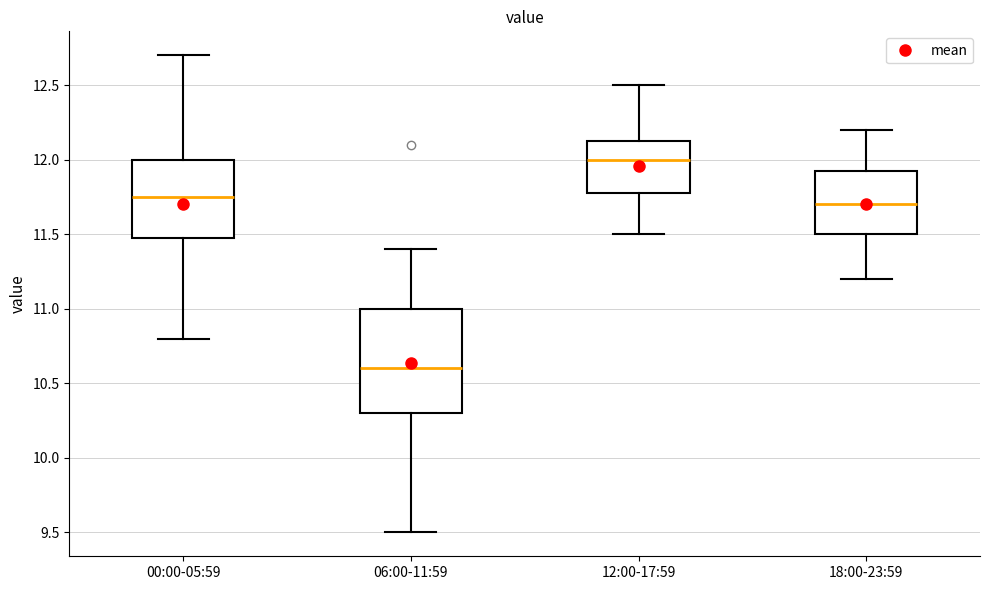

Reading left to right, read every box against the y-axis: the position of its median line, the range the box covers, and the ends of its whiskers. The values are not printed on the chart, so give them approximately, as read against the axis.

00:00-05:59: median 11.75, box 11.50 to 12.00, whiskers 10.80 to 12.70
06:00-11:59: median 10.60, box 10.30 to 11.00, whiskers 9.50 to 11.40
12:00-17:59: median 12.00, box 11.80 to 12.15, whiskers 11.50 to 12.50
18:00-23:59: median 11.70, box 11.50 to 11.95, whiskers 11.20 to 12.20